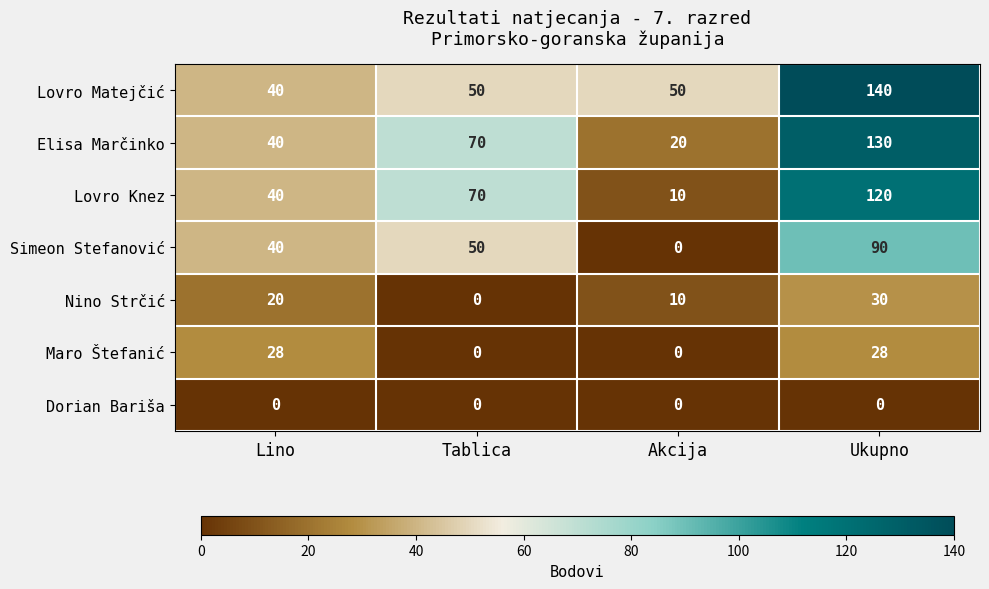

Reading left to right, list all the values displayed in this chart.

Lovro Matejčić: Lino=40	Tablica=50	Akcija=50	Ukupno=140
Elisa Marčinko: Lino=40	Tablica=70	Akcija=20	Ukupno=130
Lovro Knez: Lino=40	Tablica=70	Akcija=10	Ukupno=120
Simeon Stefanović: Lino=40	Tablica=50	Akcija=0	Ukupno=90
Nino Strčić: Lino=20	Tablica=0	Akcija=10	Ukupno=30
Maro Štefanić: Lino=28	Tablica=0	Akcija=0	Ukupno=28
Dorian Bariša: Lino=0	Tablica=0	Akcija=0	Ukupno=0